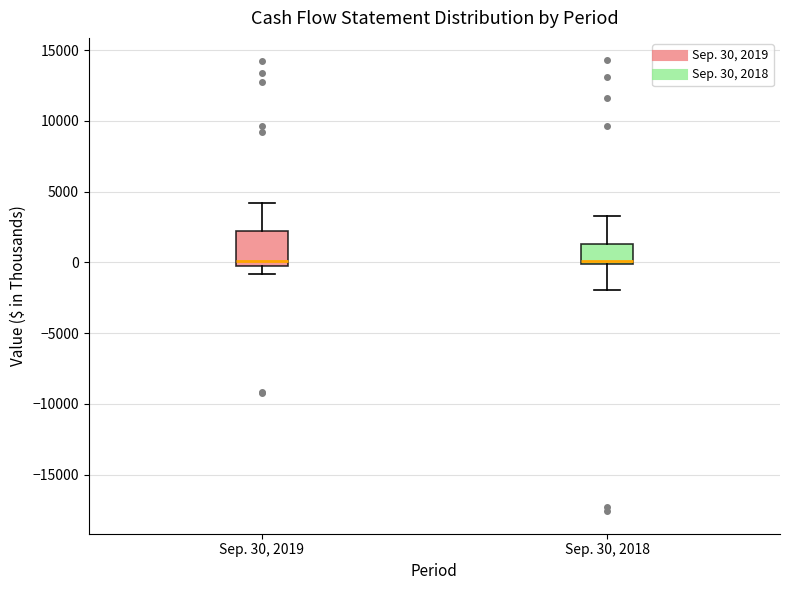

Where is the lower edge of the box for Sep. 30, 2019 on the y-axis? The values are not printed on the chart, so give them approximately, as read against the axis.

-500